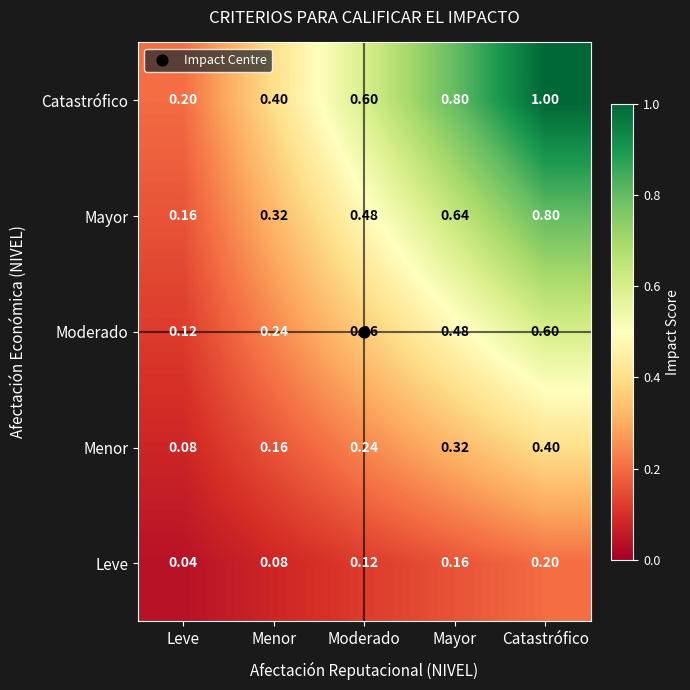

Rank the series by their average value, from lowest to highest.

Leve, Menor, Moderado, Mayor, Catastrófico